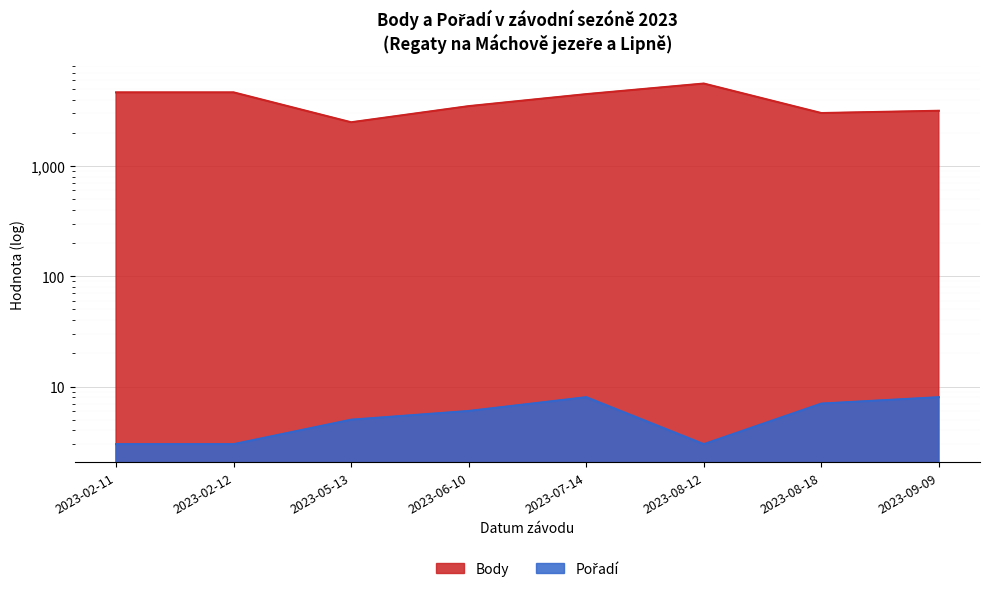

What is the minimum value shown in the chart?

2494